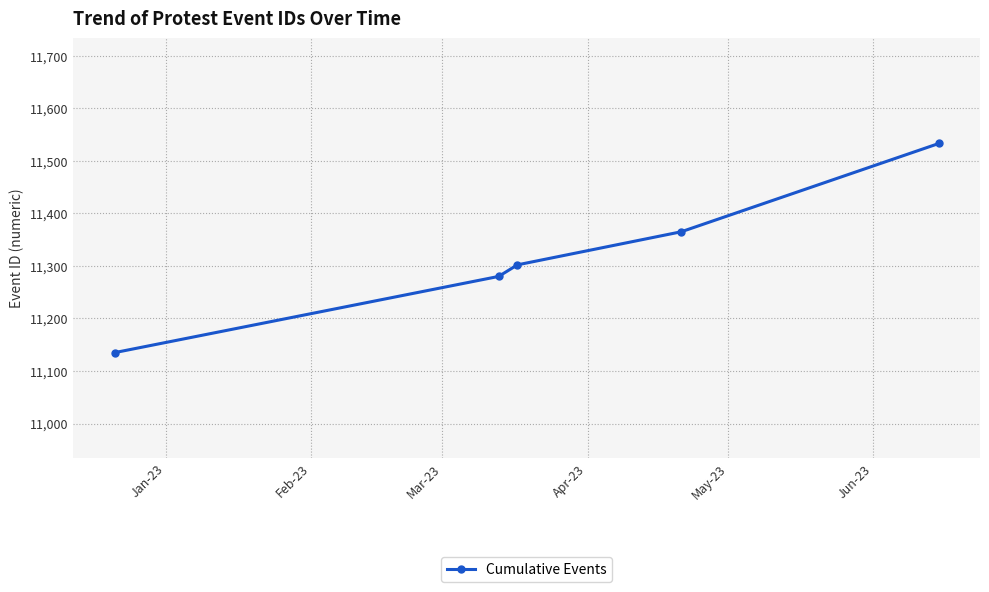

What is the value of the 5th point from the left?

11533